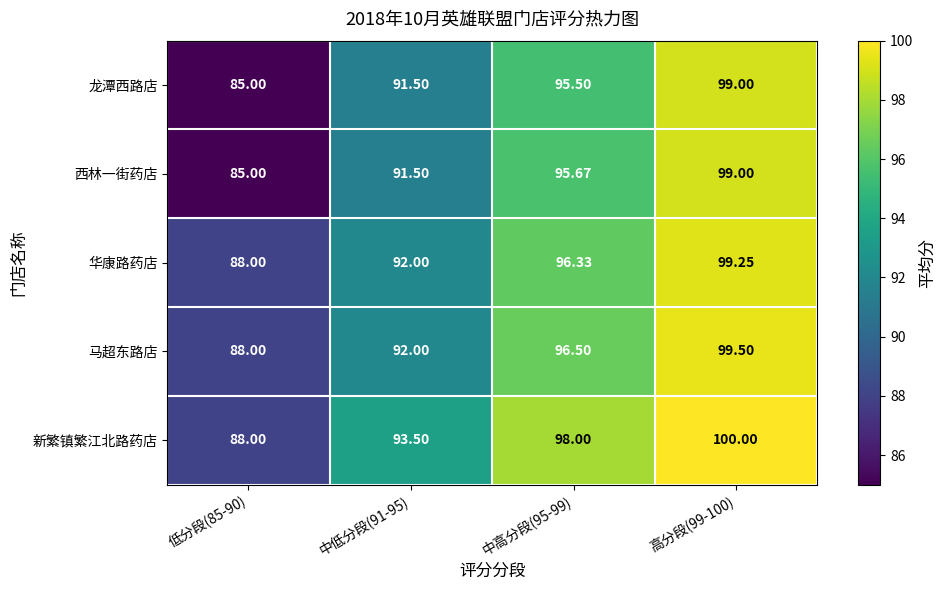

Which series changed the most between 低分段(85-90) and 中高分段(95-99)?

西林一街药店